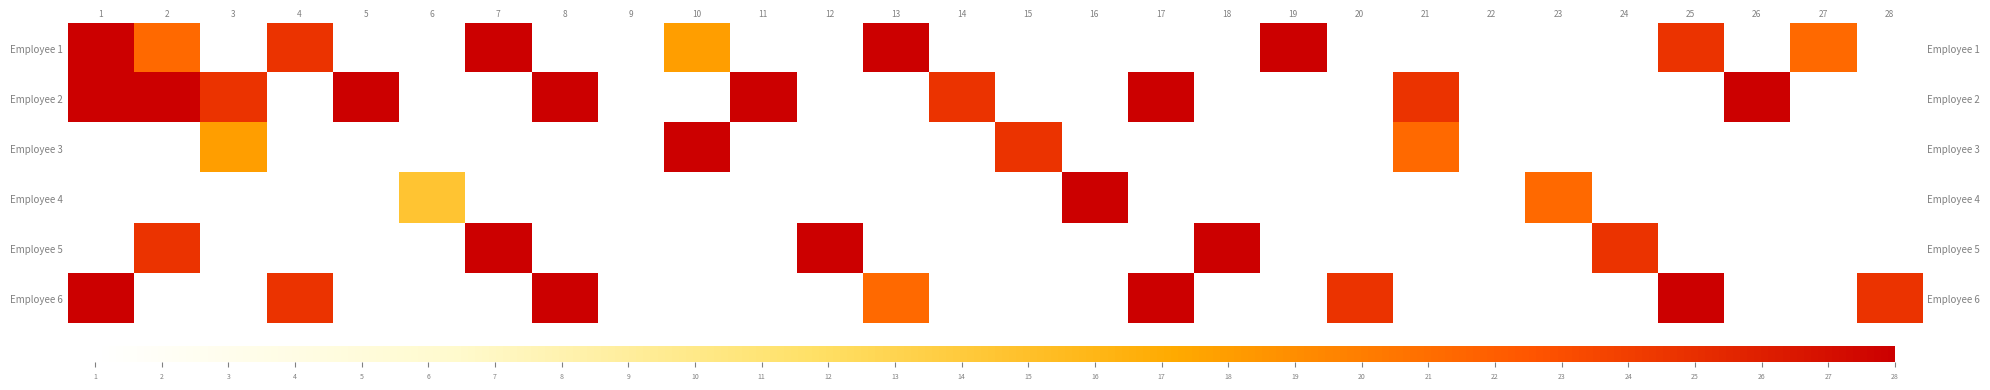

What is the difference between the maximum and second lowest values in the row_1 series?

8